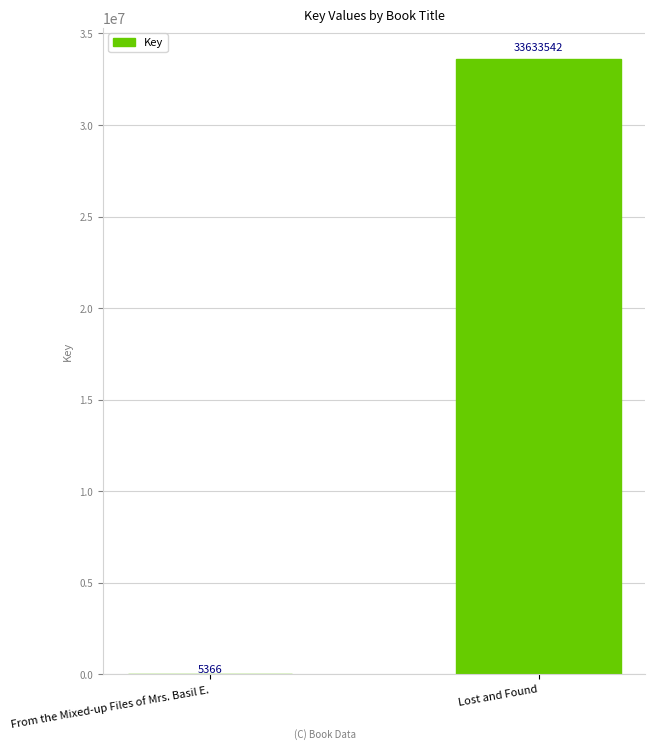

Is it true that the value at Lost and Found is 54518042?

False